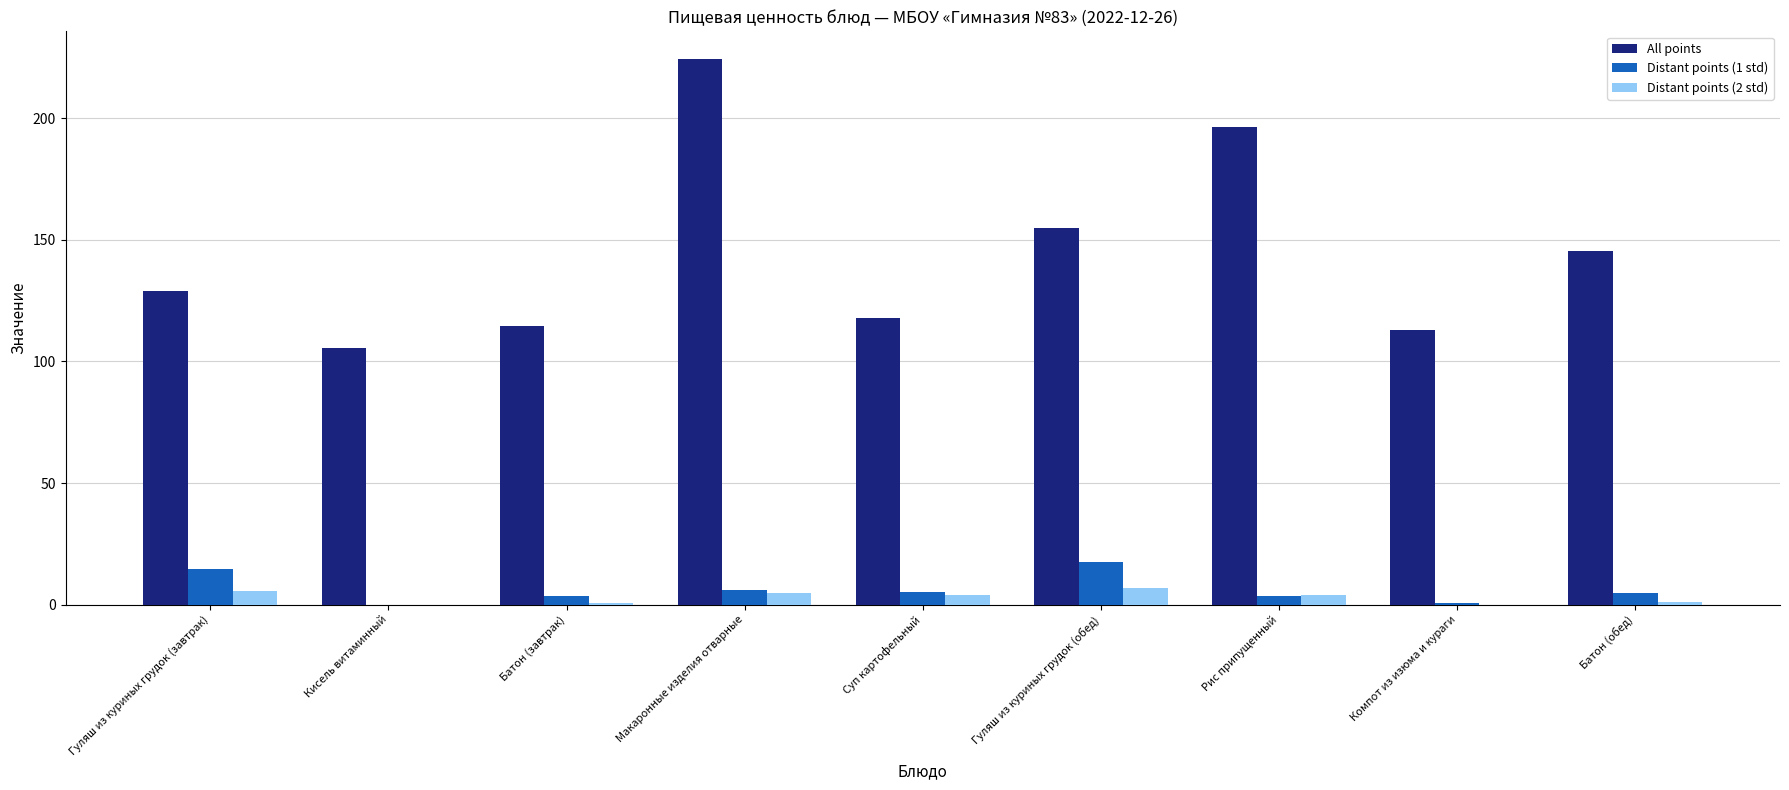

Which series has the largest range (max minus min)?

All points